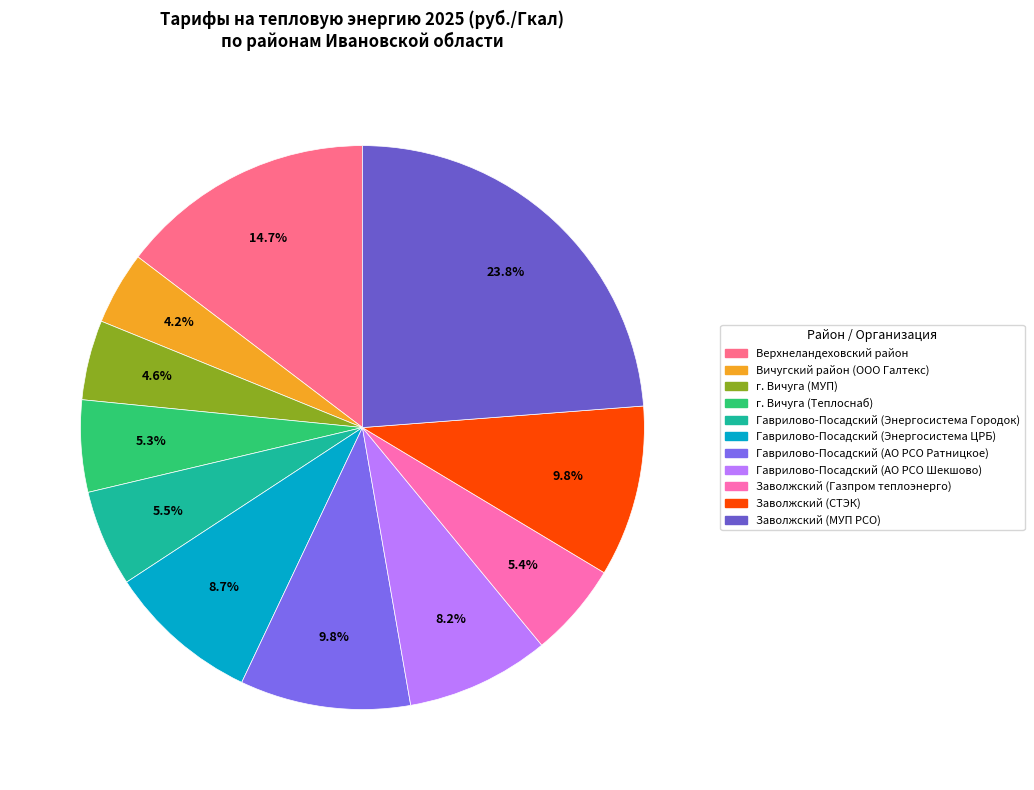

Which slice is the largest?

Заволжский (МУП РСО)